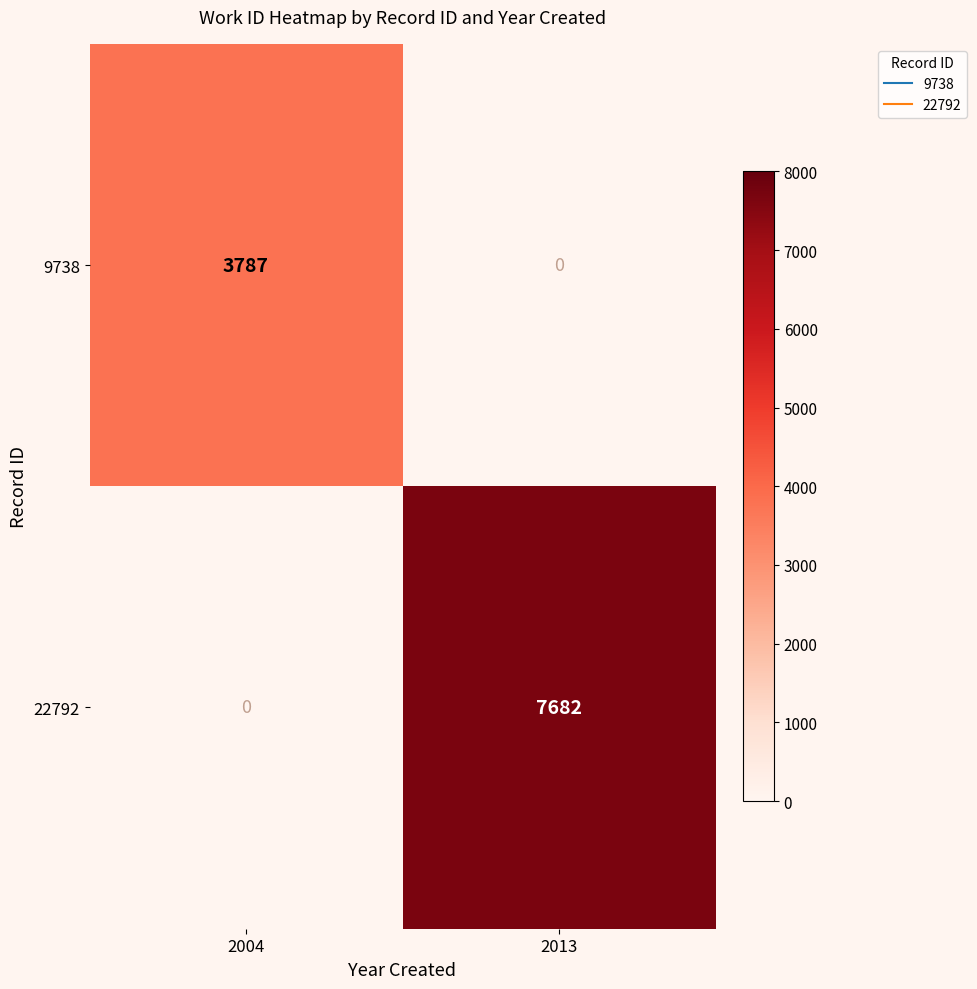

What is the sum of the 22792 values at 2013 and 2004?

7682